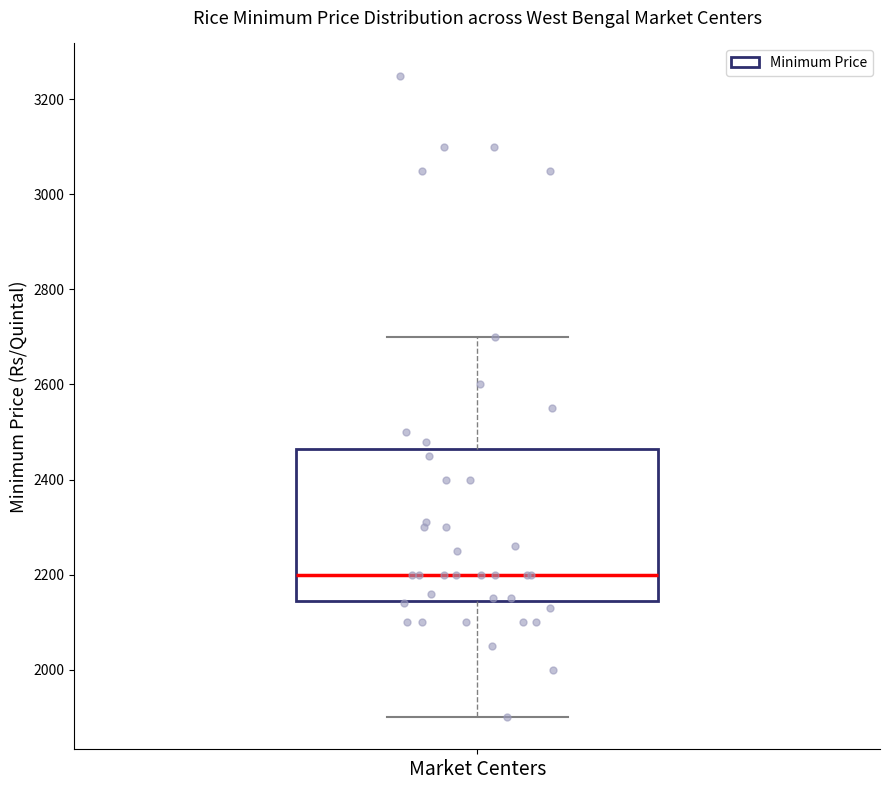

Where is the upper edge of the box for Market Centers on the y-axis? The values are not printed on the chart, so give them approximately, as read against the axis.

2460